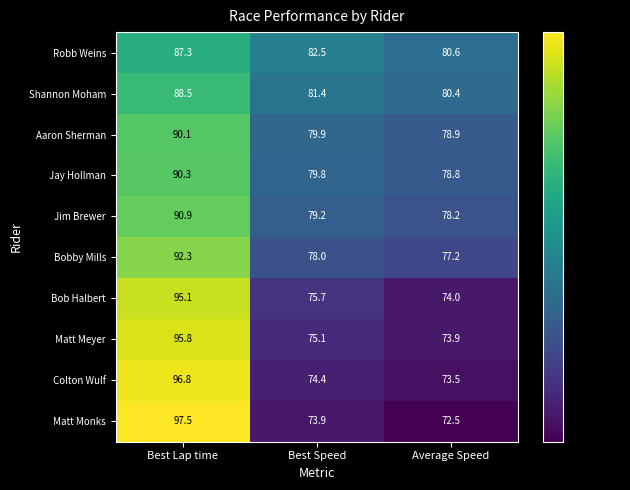

Reading left to right, transcribe all the data shown in this chart.

Robb Weins: 87.3	82.5	80.6
Shannon Moham: 88.5	81.4	80.4
Aaron Sherman: 90.1	79.9	78.9
Jay Hollman: 90.3	79.8	78.8
Jim Brewer: 90.9	79.2	78.2
Bobby Mills: 92.3	78.0	77.2
Bob Halbert: 95.1	75.7	74.0
Matt Meyer: 95.8	75.1	73.9
Colton Wulf: 96.8	74.4	73.5
Matt Monks: 97.5	73.9	72.5